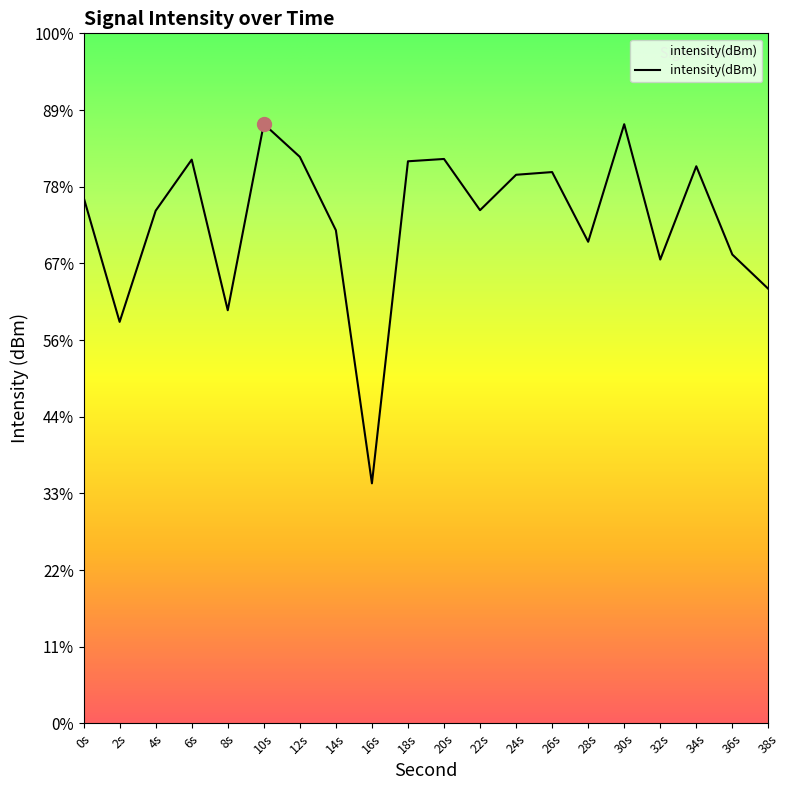

Reading left to right, list all the values displayed in this chart.

-125.7	-133.8	-126.6	-123.2	-133.1	-120.9	-123.1	-127.8	-144.3	-123.3	-123.2	-126.5	-124.2	-124.0	-128.6	-120.9	-129.7	-123.7	-129.4	-131.7